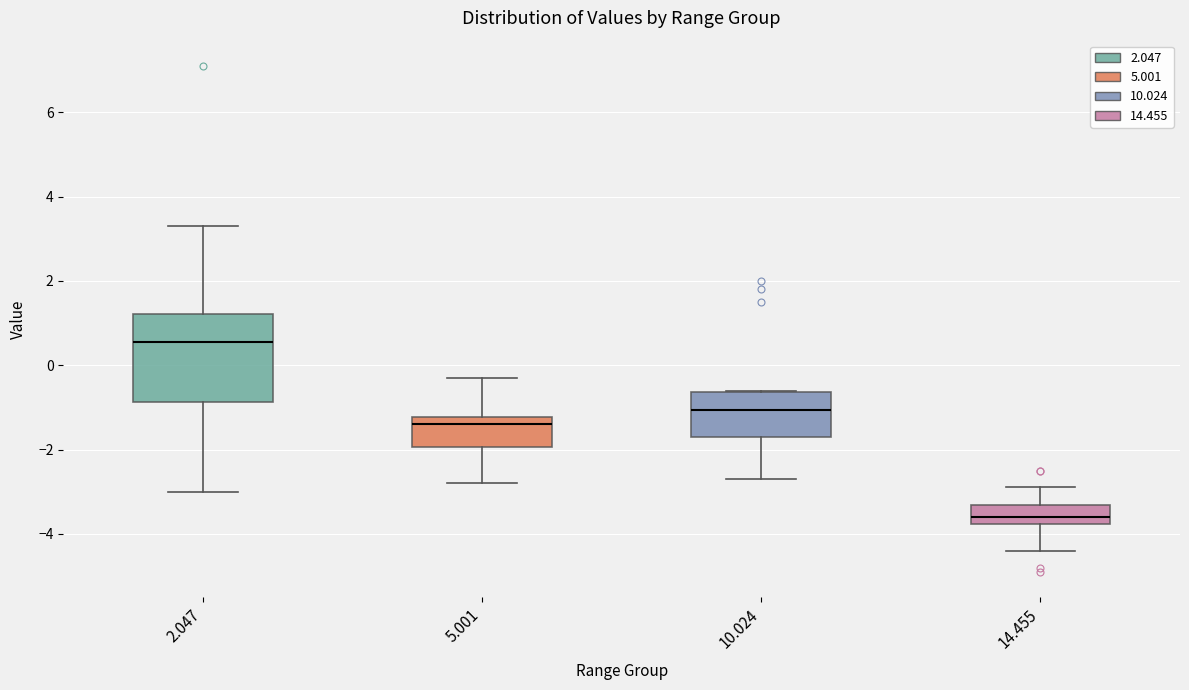

Which box's median line is the lowest?

14.455